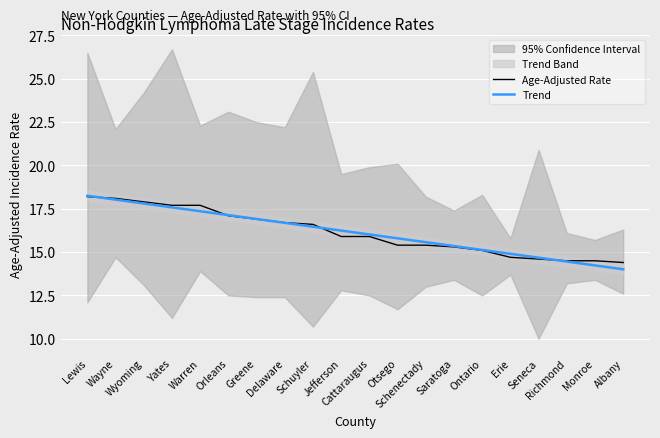

After their last crossing, which series has the higher values: Trend or Age-Adjusted Rate?

Age-Adjusted Rate